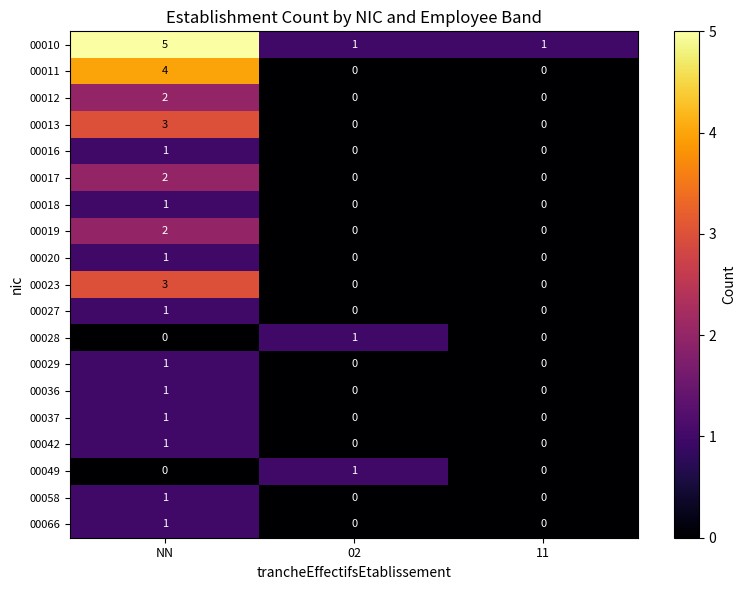

Which series has the largest total across all categories?

00010